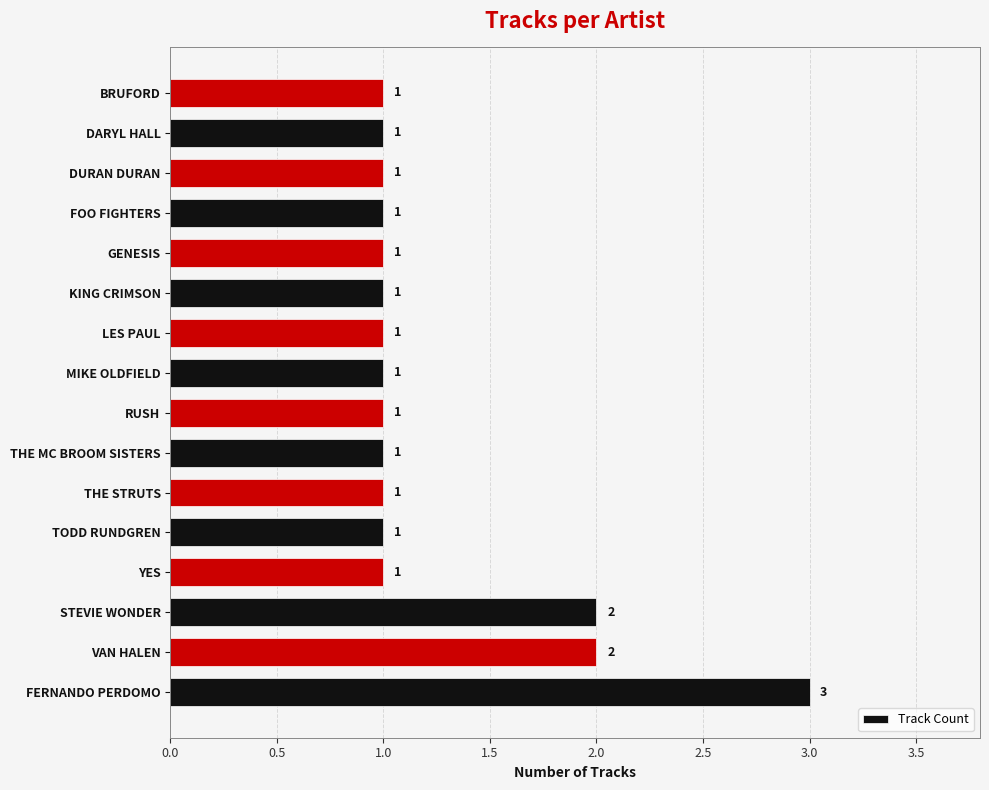

What is the maximum value shown in the chart?

3